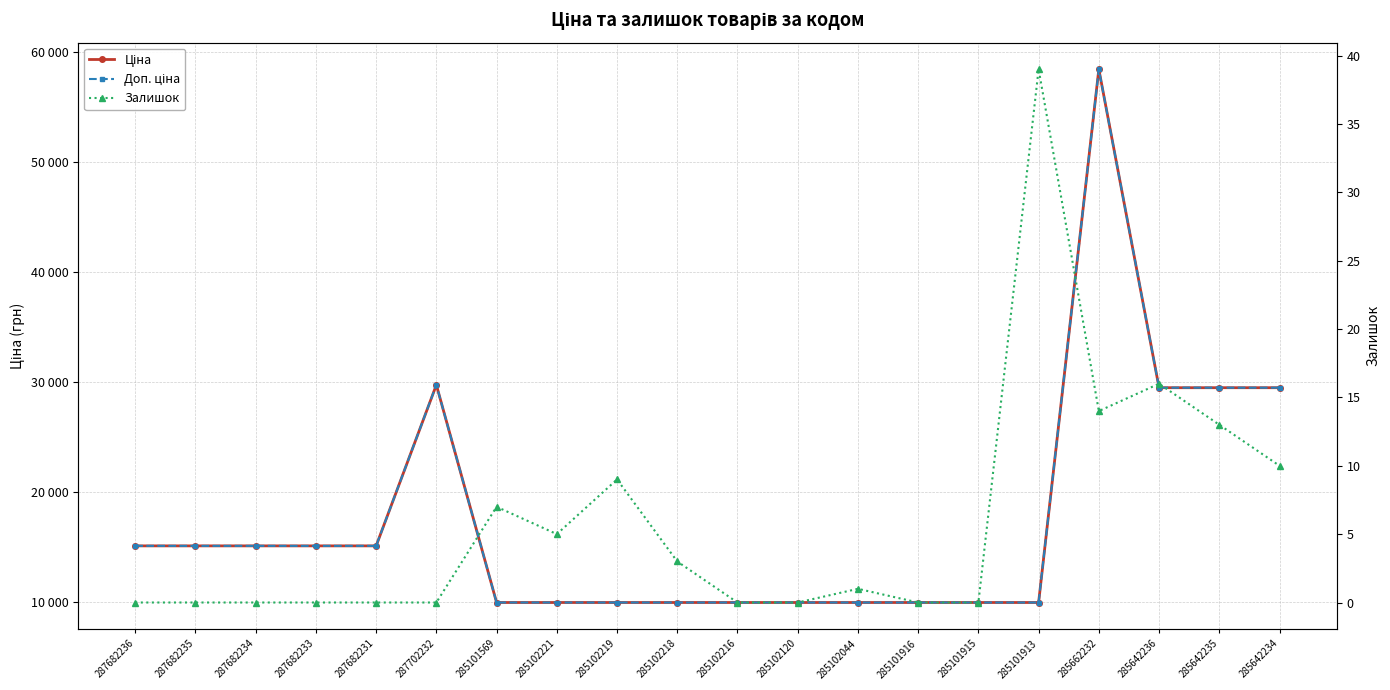

What are all the series names shown in the legend?

Ціна, Доп. ціна, Залишок